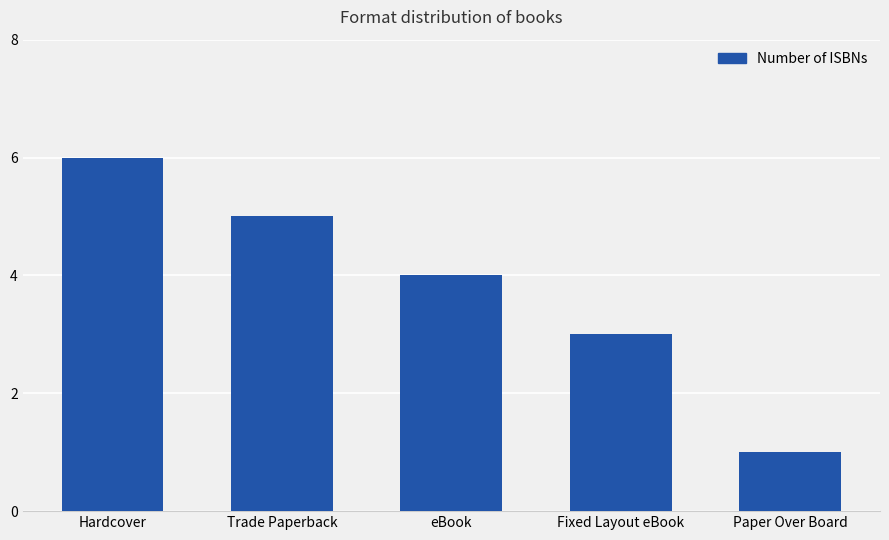

What is the change in value from Trade Paperback to Fixed Layout eBook?

-2